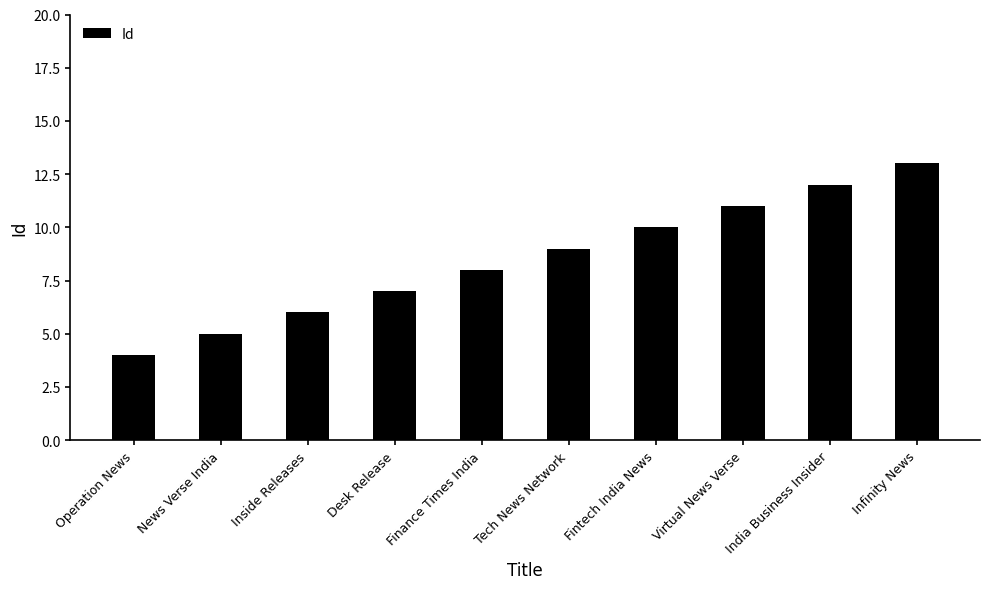

Count the values in the range 6 to 11.

6